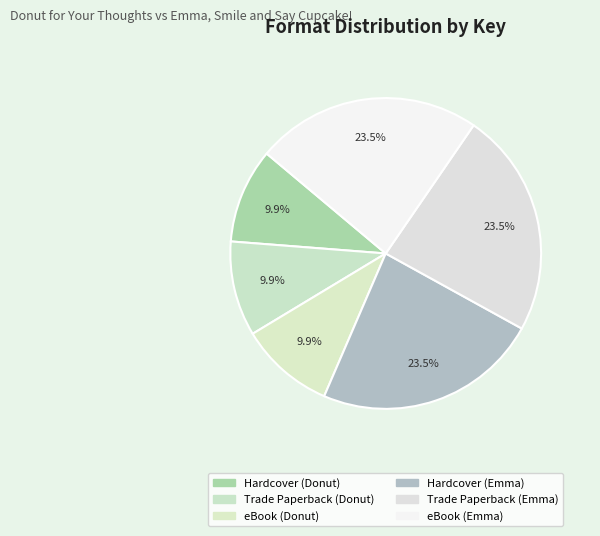

Which has a higher value, eBook (Emma) or eBook (Donut)?

eBook (Emma)